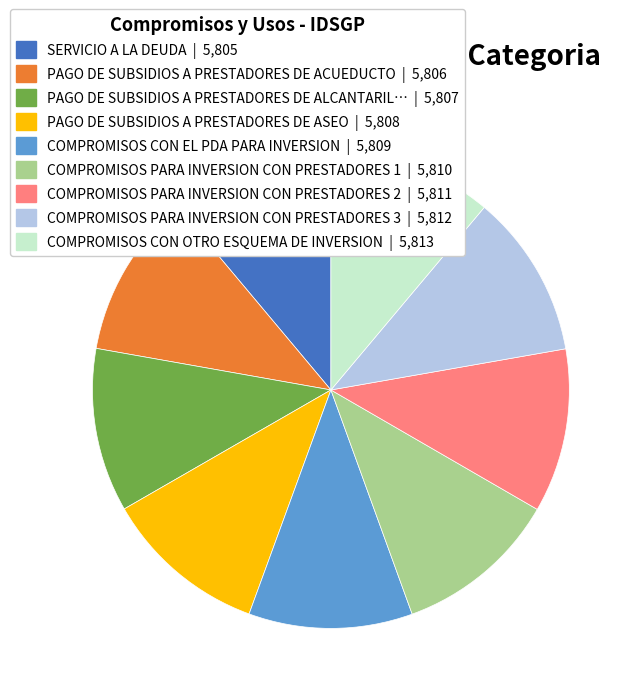

Is there any slice that represents more than half of the pie?

No